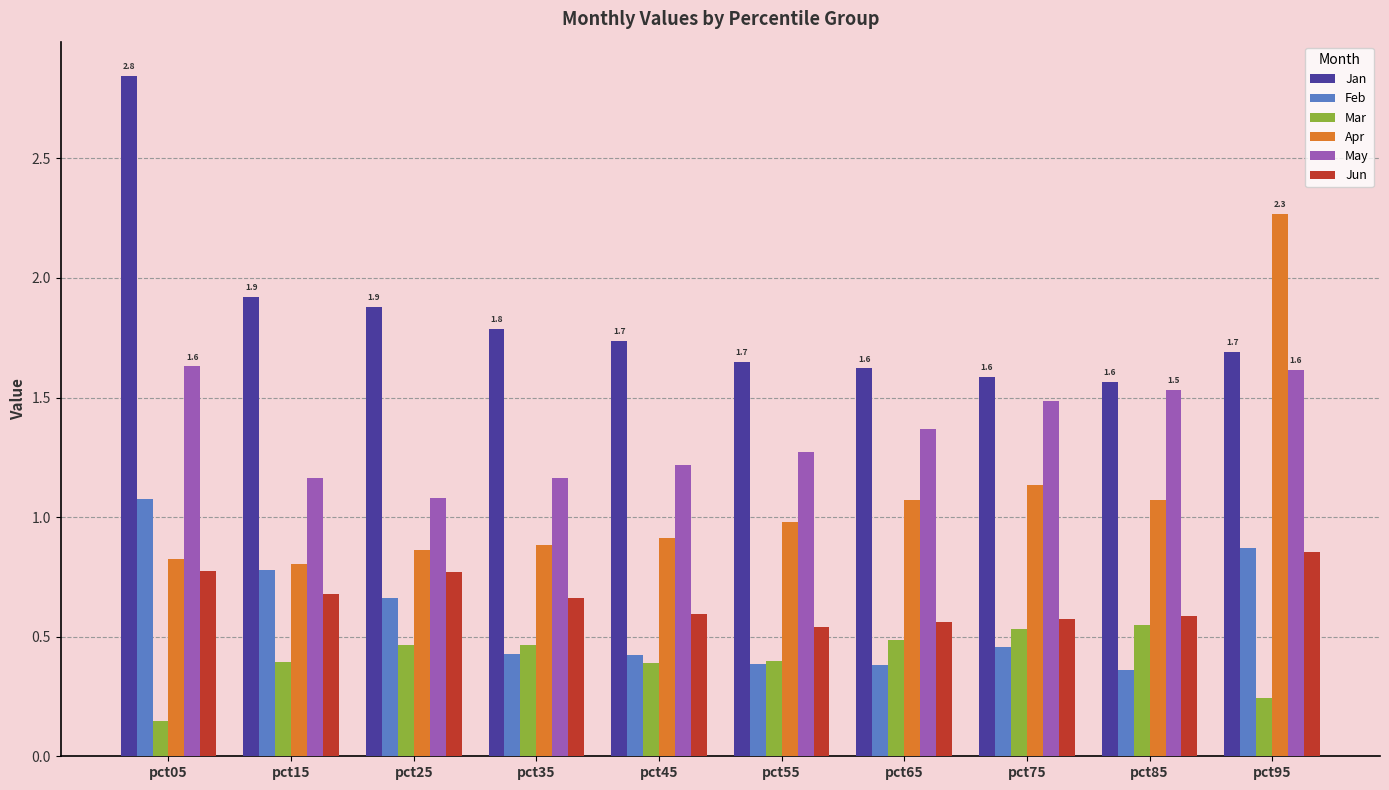

Are the bars grouped side by side (vs. stacked)?

Yes